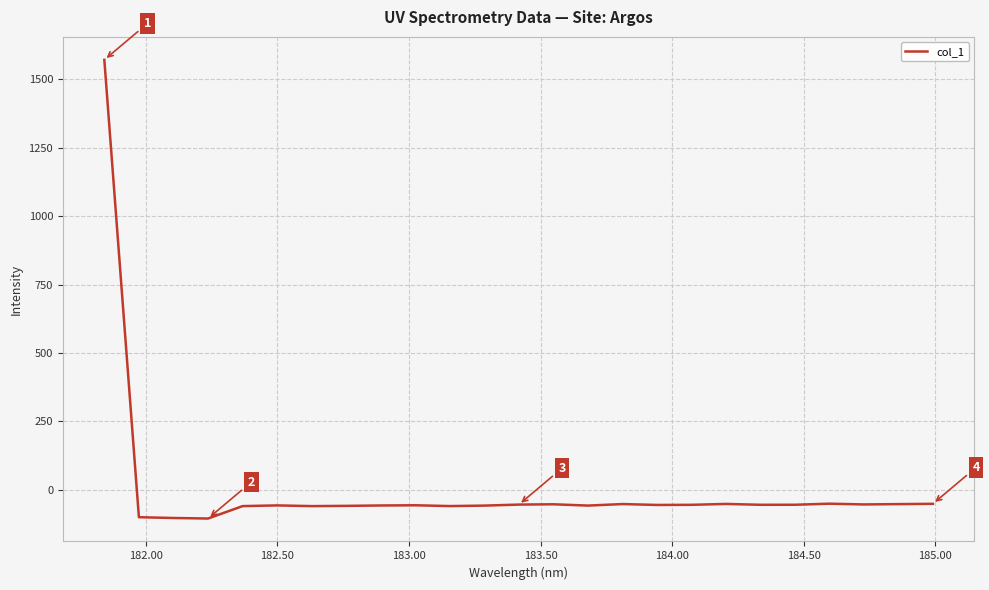

How many values are above zero?

1